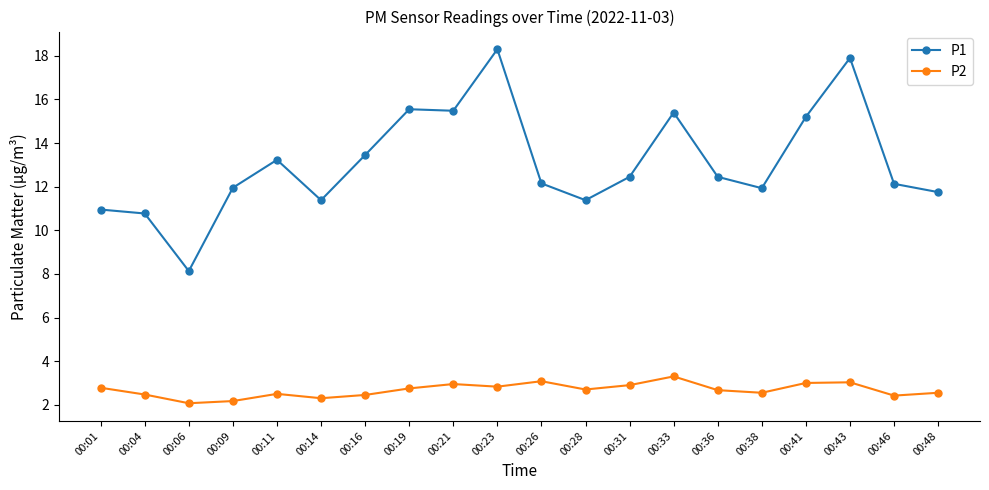

List the series in order of their peak value, highest first.

P1, P2